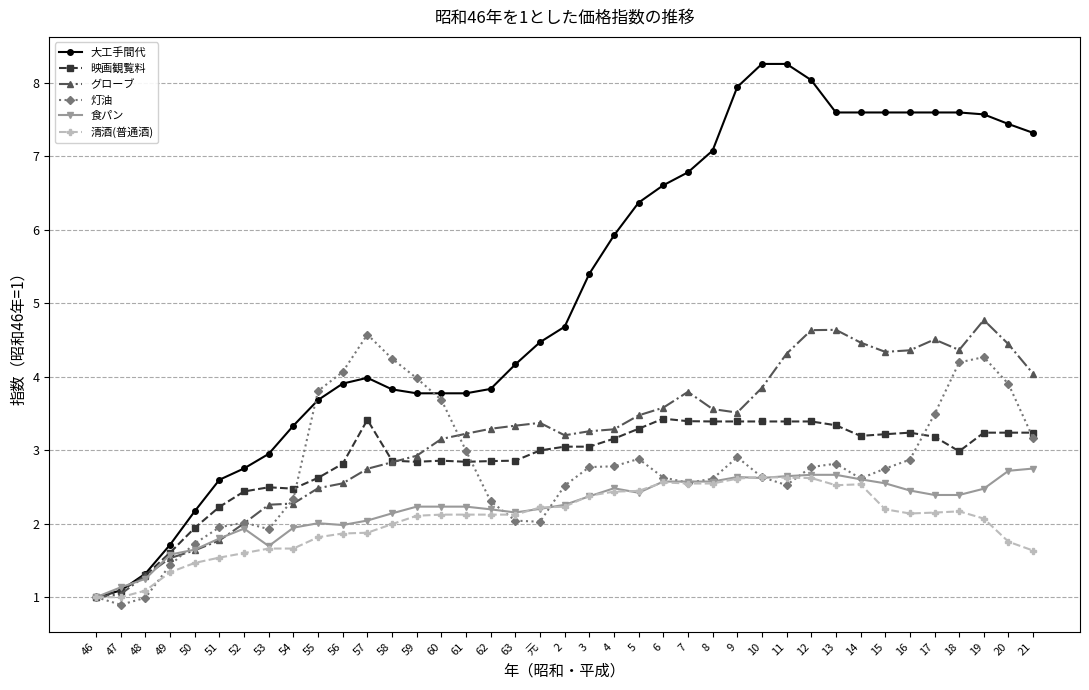

The value of 映画観覧料 at 9 is 4.7. True or false?

False